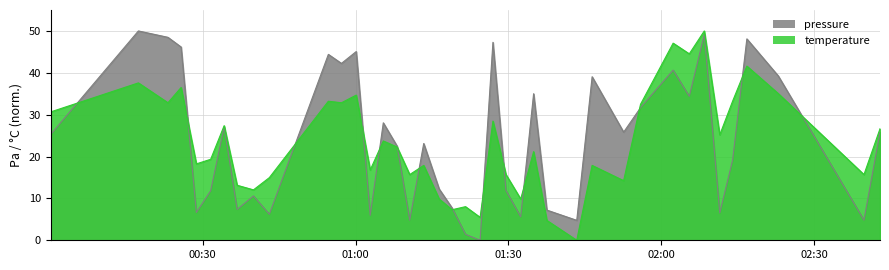

In temperature, how many points are lower than both neighbors (excluding endpoints)?

14